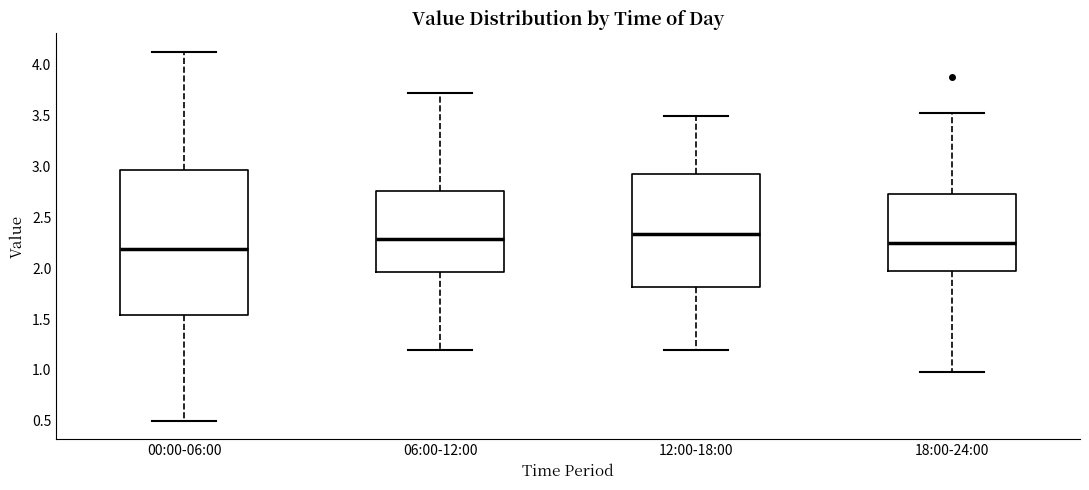

Reading left to right, read every box against the y-axis: the position of its median line, the range the box covers, and the ends of its whiskers. The values are not printed on the chart, so give them approximately, as read against the axis.

00:00-06:00: median 2.20, box 1.55 to 2.95, whiskers 0.50 to 4.15
06:00-12:00: median 2.30, box 1.95 to 2.75, whiskers 1.20 to 3.70
12:00-18:00: median 2.35, box 1.80 to 2.95, whiskers 1.20 to 3.50
18:00-24:00: median 2.25, box 1.95 to 2.75, whiskers 1.00 to 3.55